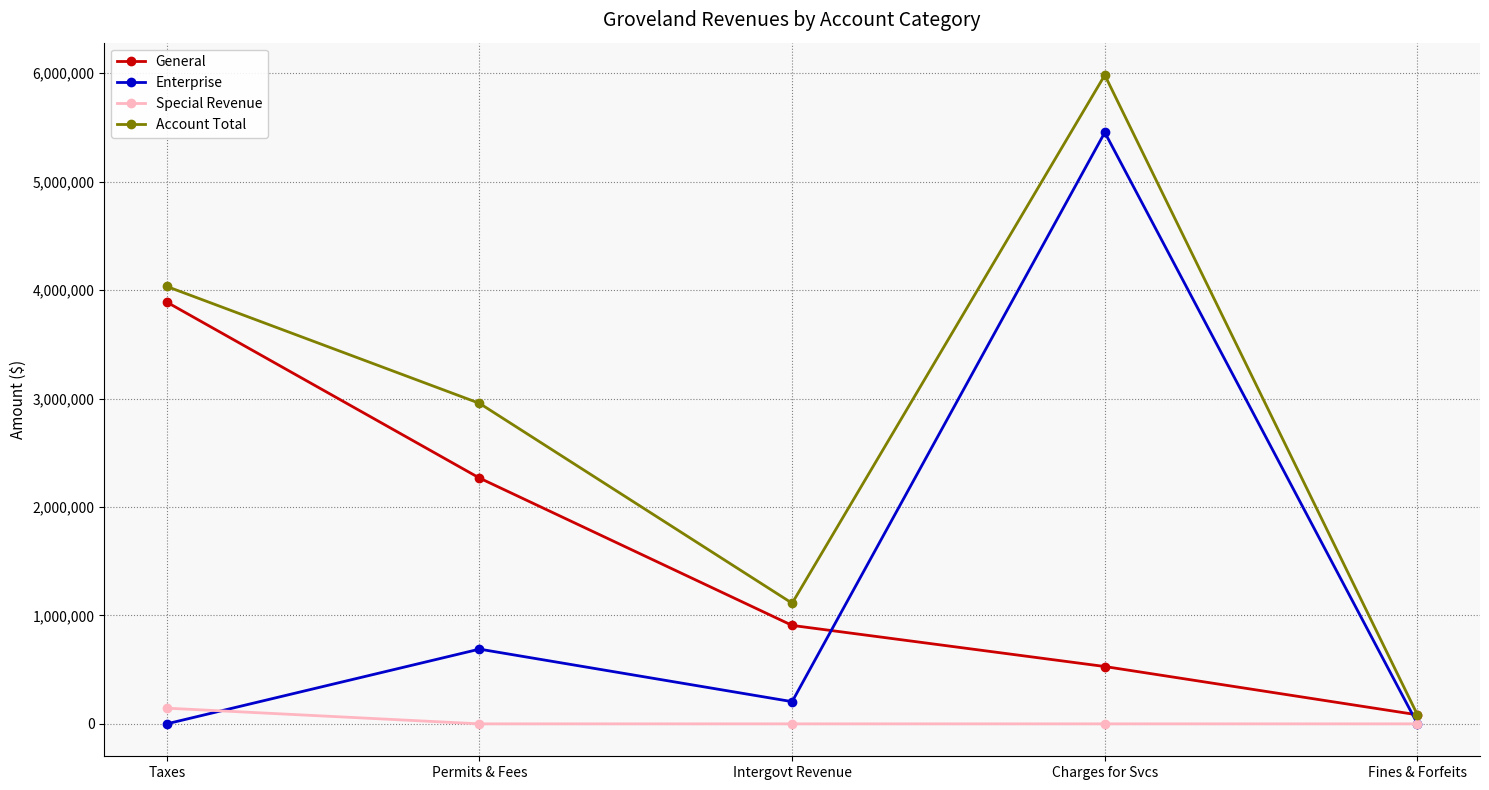

Which series changed the most between Permits & Fees and Charges for Svcs?

Enterprise